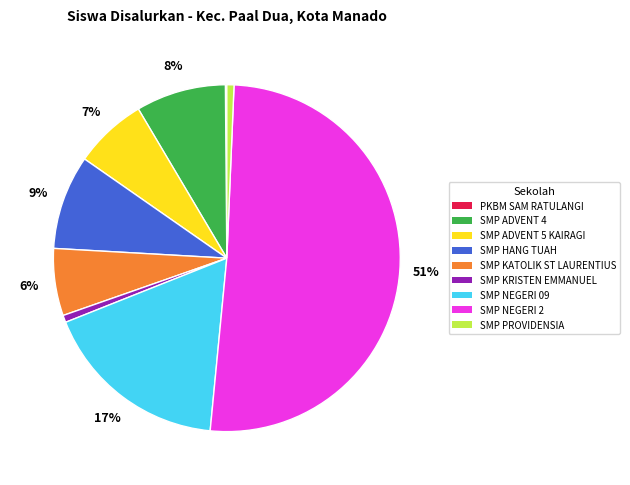

To the nearest percent, what is the average slice percentage?

11%